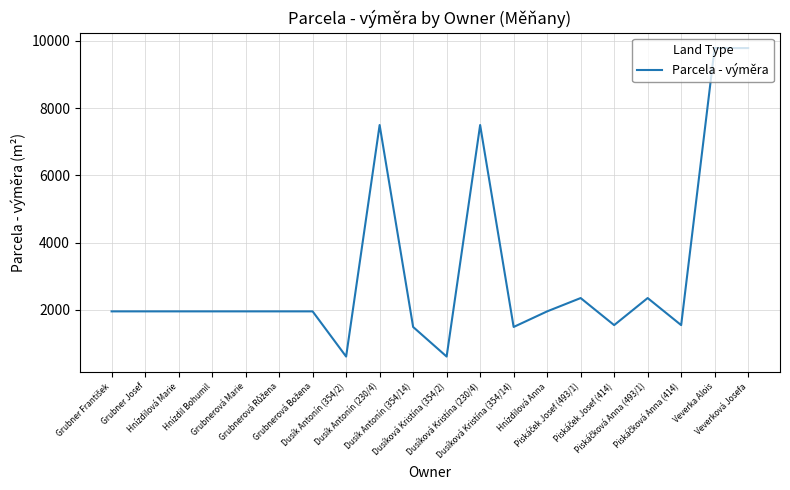

What is the greatest value displayed?

9783